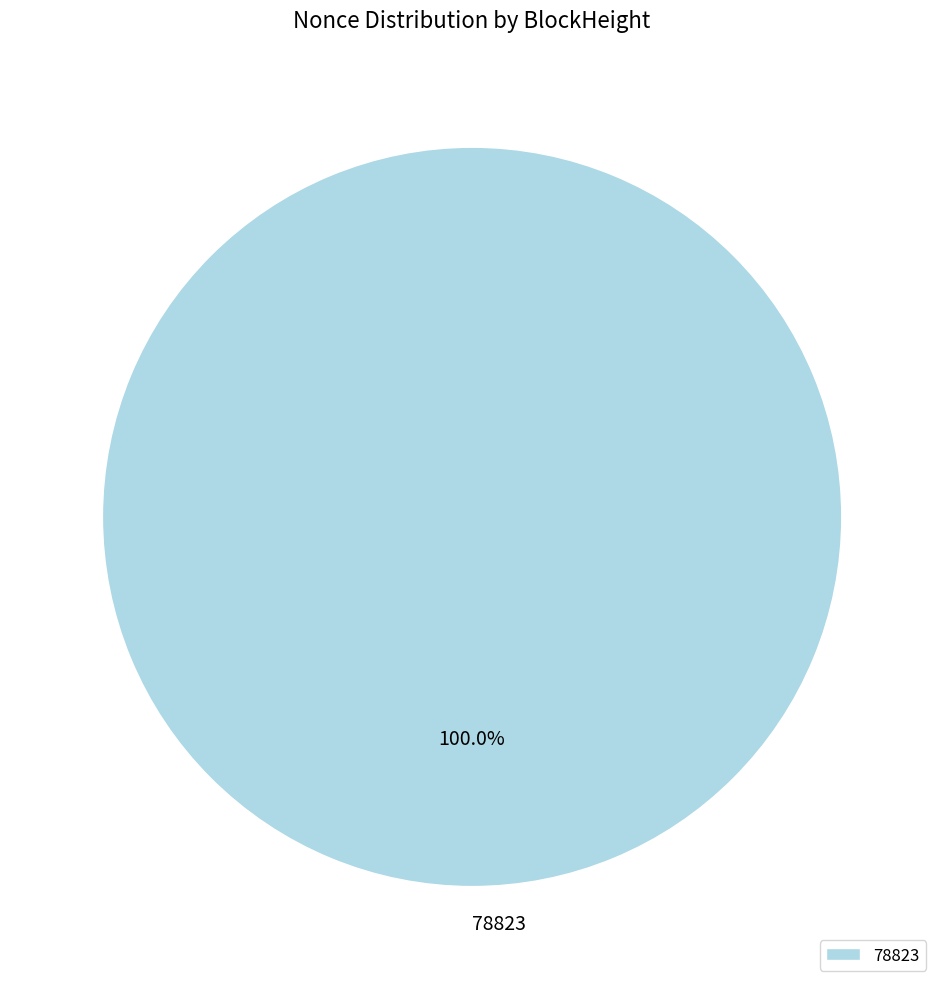

Does any single category account for the majority?

Yes